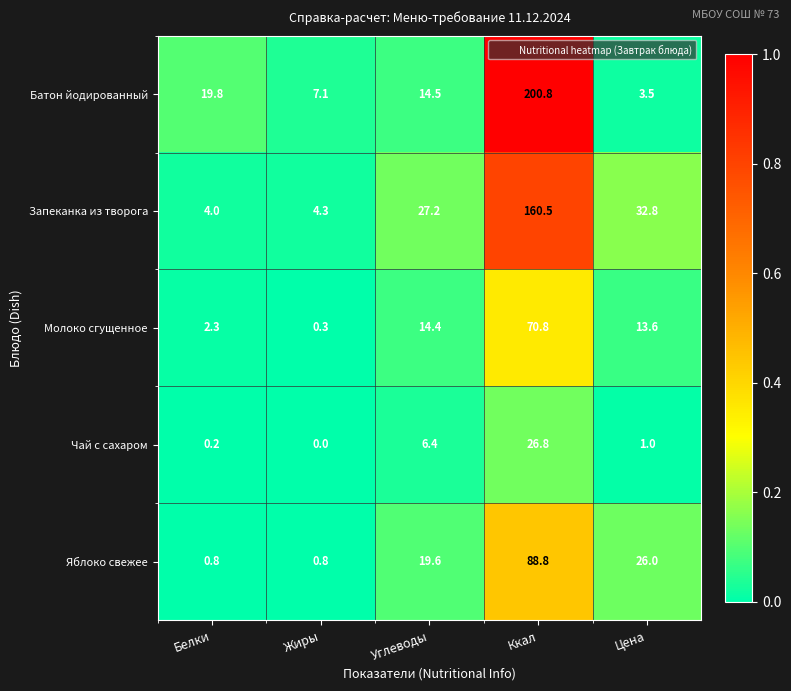

Reading left to right, what are all the values shown in this chart?

Батон йодированный: 19.8	7.1	14.5	200.8	3.5
Запеканка из творога: 4.0	4.3	27.2	160.5	32.8
Молоко сгущенное: 2.3	0.3	14.4	70.8	13.6
Чай с сахаром: 0.2	0.0	6.4	26.8	1.0
Яблоко свежее: 0.8	0.8	19.6	88.8	26.0